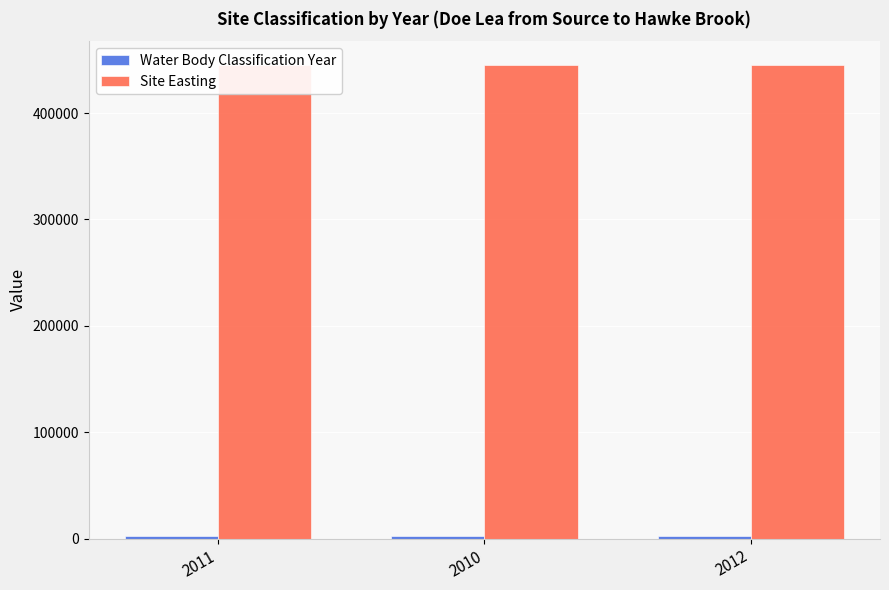

Which series changed the most between 2010 and 2012?

Water Body Classification Year